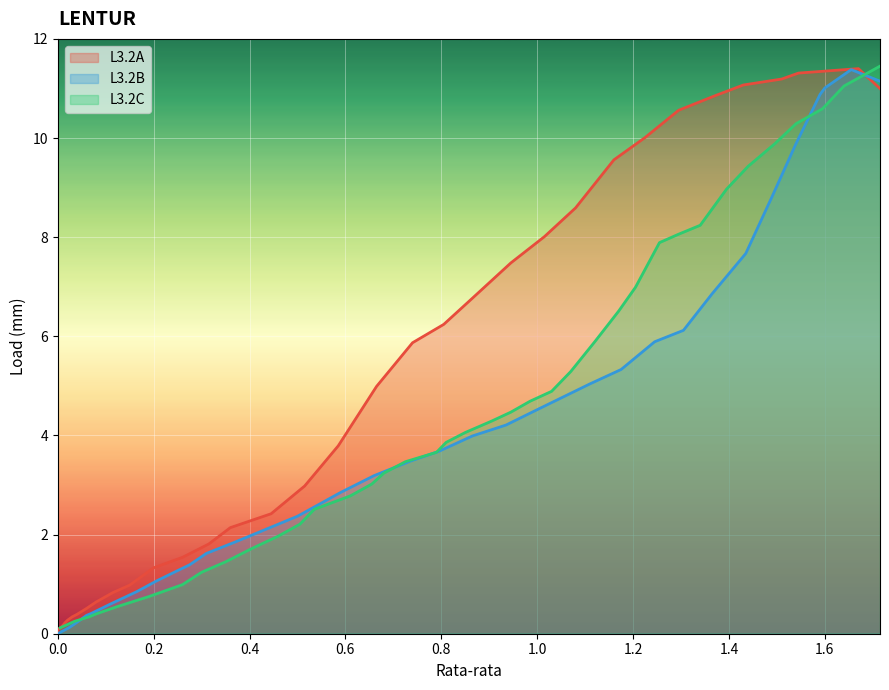

True or false: L3.2C and L3.2B cross at least once.

True